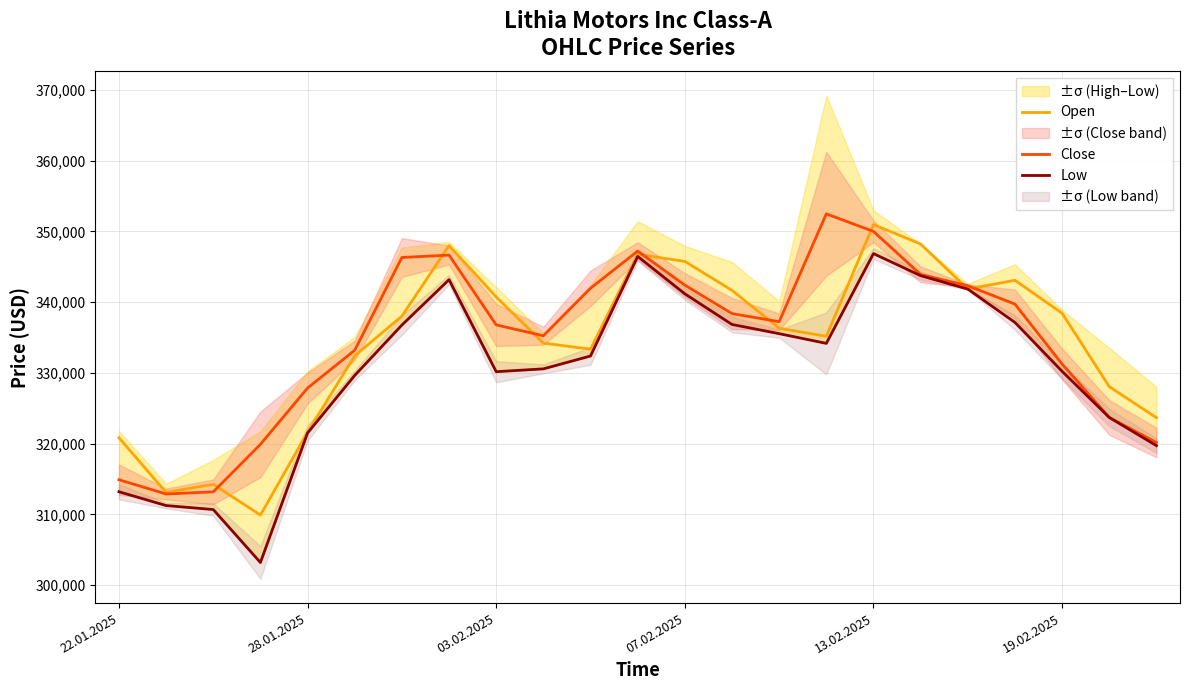

Does the chart display data point markers on the line(s)?

No